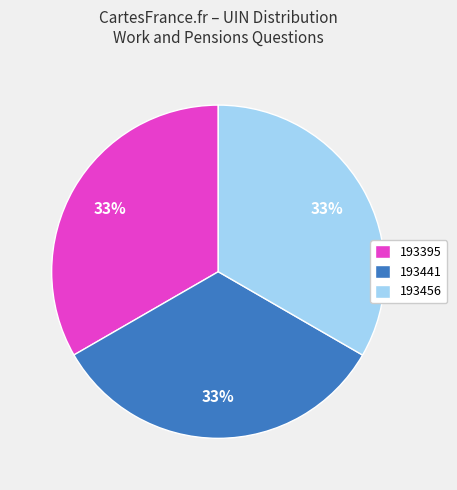

Is 193441 the majority of the pie?

No